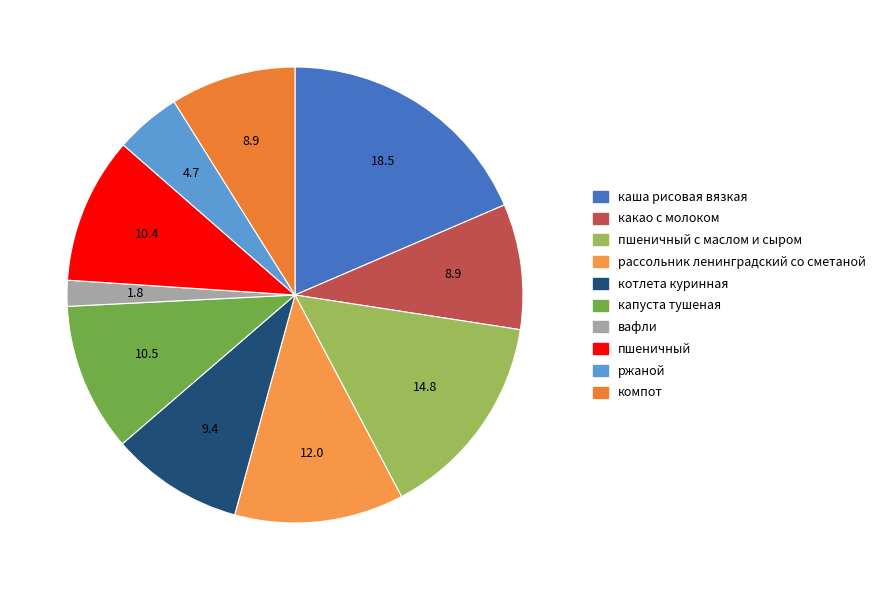

Count the number of slices in the pie.

10